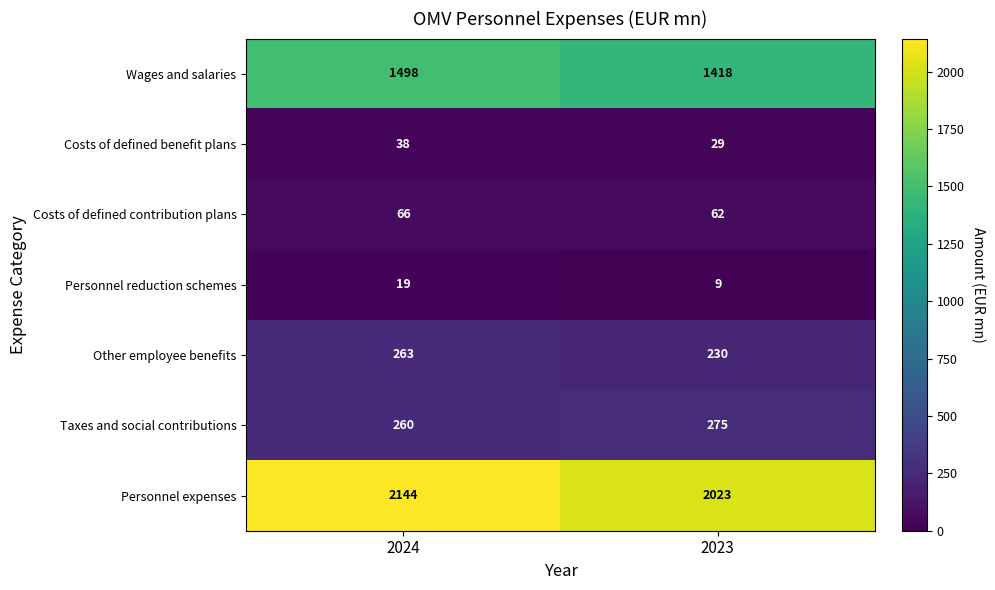

Which series changed the most between 2024 and 2023?

Personnel expenses